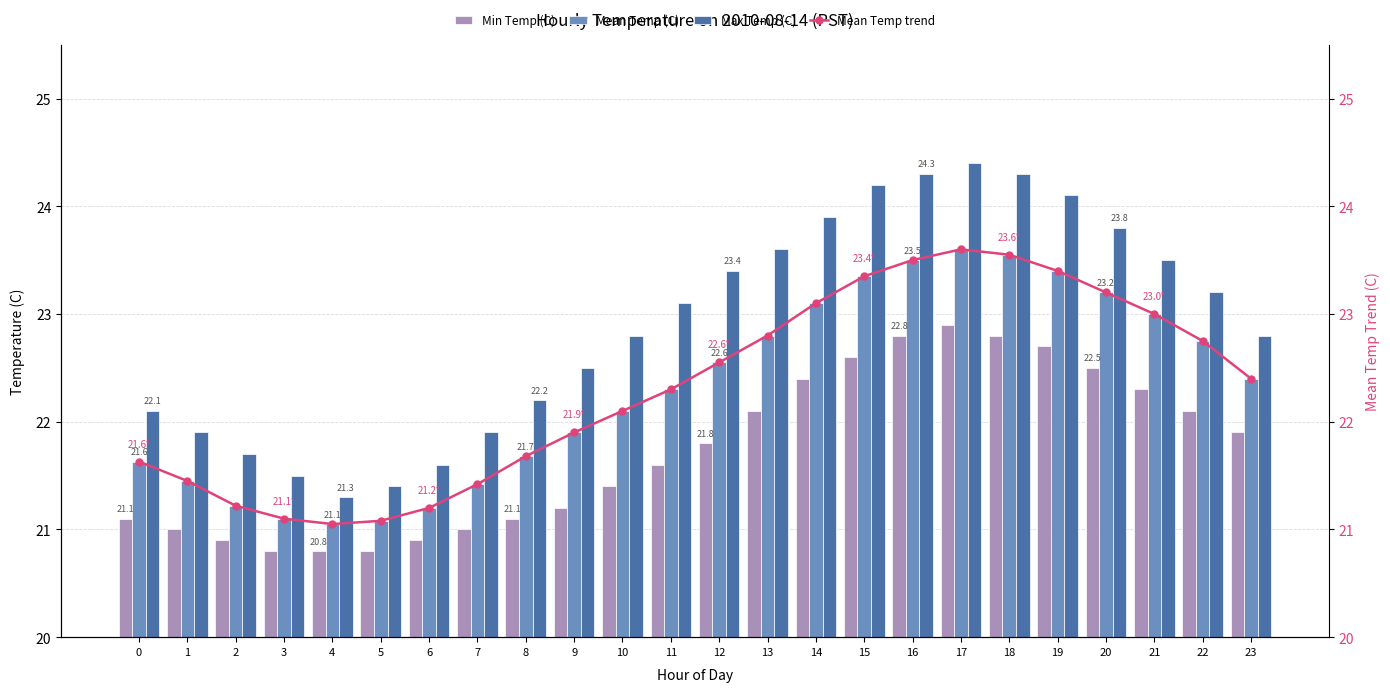

Rank the categories by Min Temp (C) value from highest to lowest.

17, 16, 18, 19, 15, 20, 14, 21, 13, 22, 23, 12, 11, 10, 9, 0, 8, 1, 7, 2, 6, 3, 4, 5